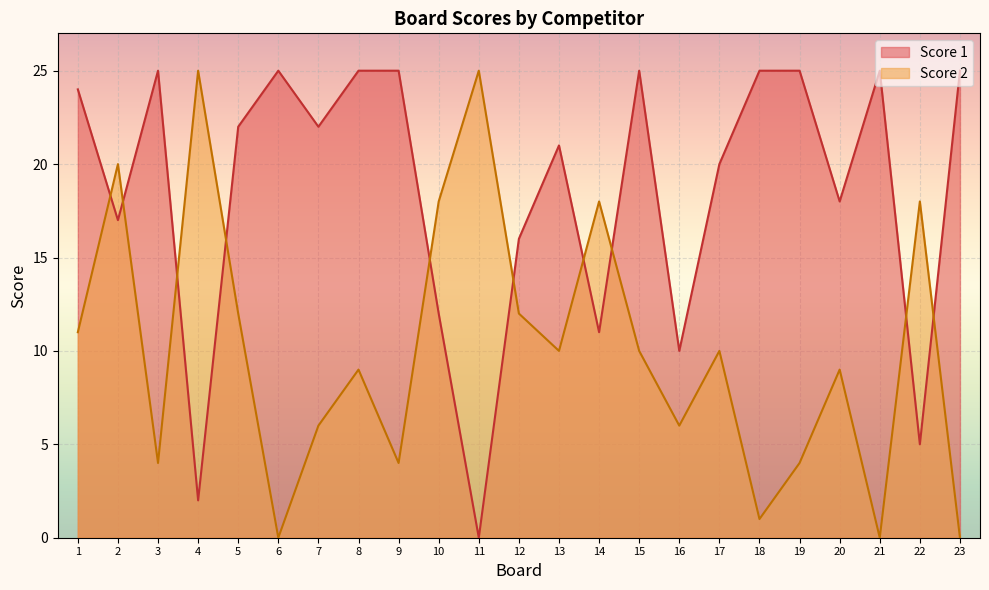

Is the value of Score 2 at 15 greater than the value of Score 1 at 8?

No